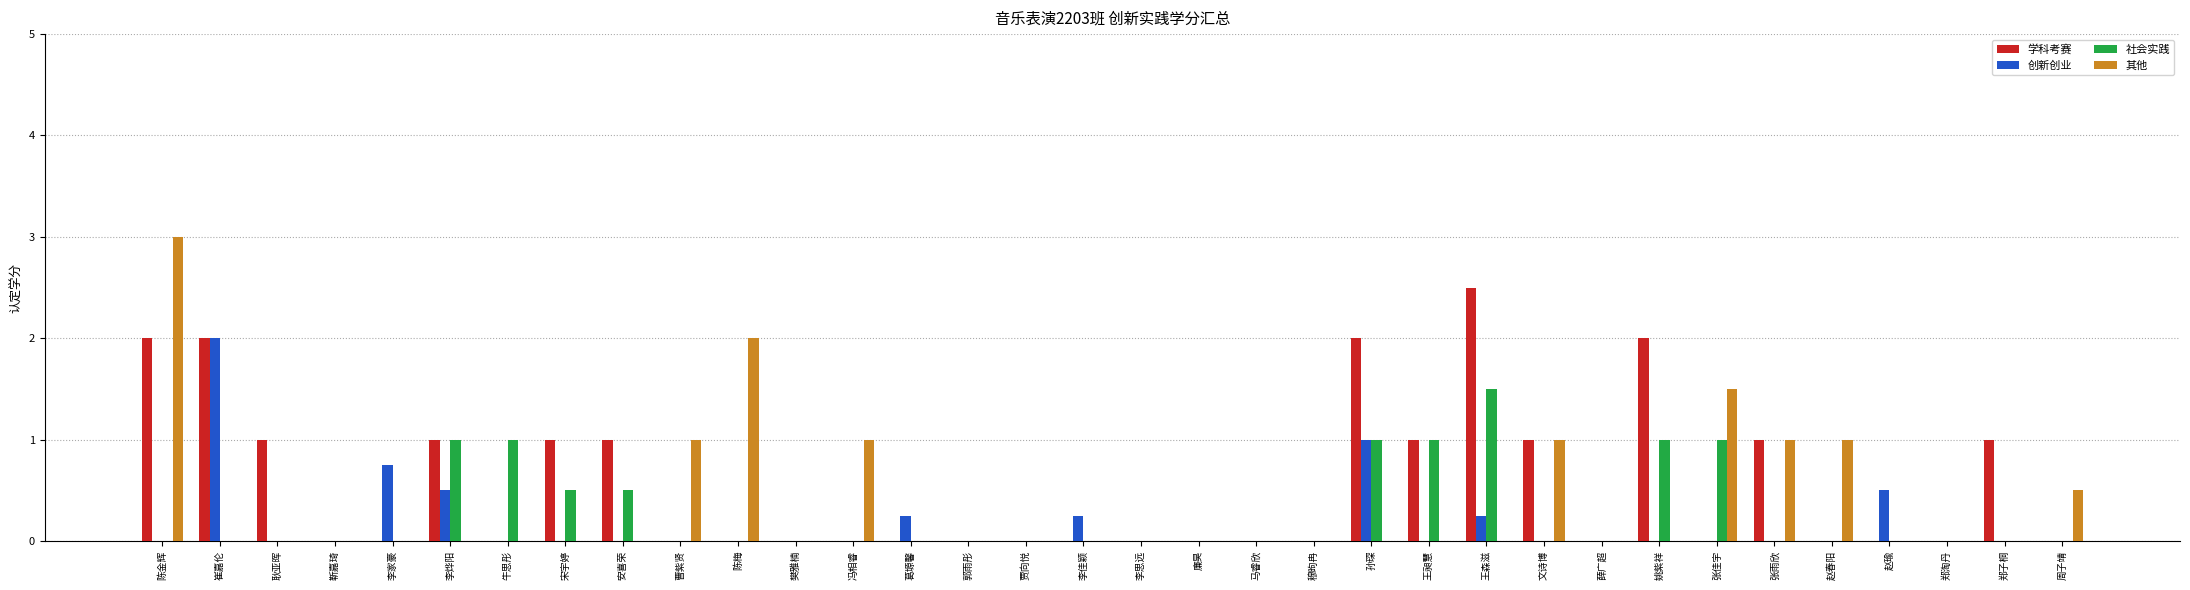

What is the sum of the 其他 values at 曹紫贤 and 薛广超?

1.0